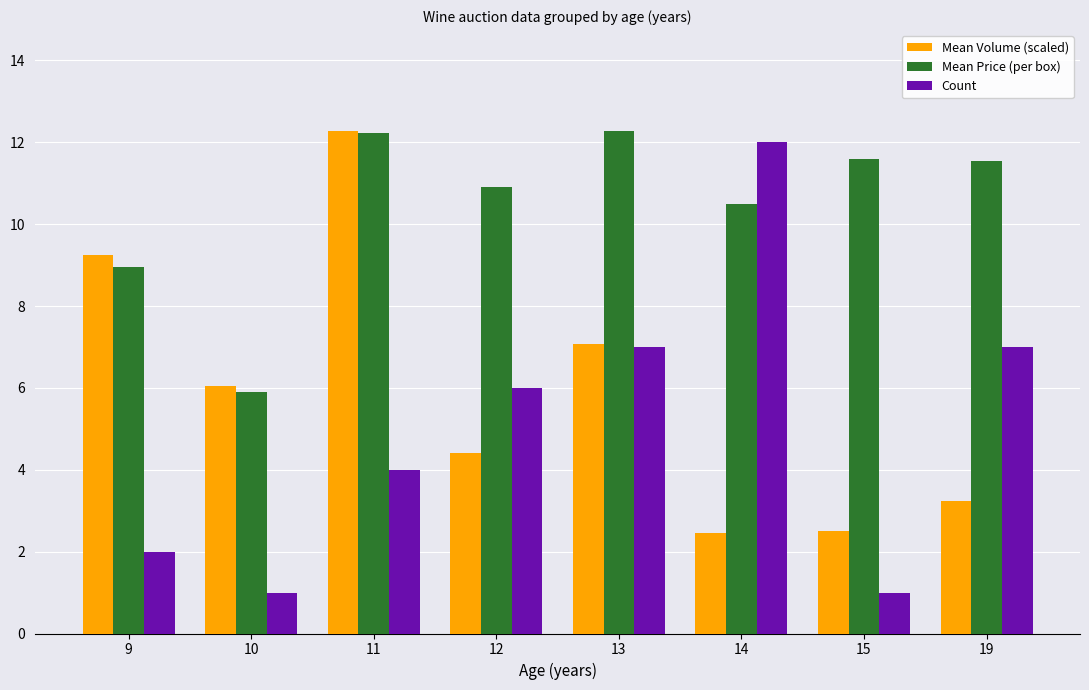

Does the chart contain any negative values?

No